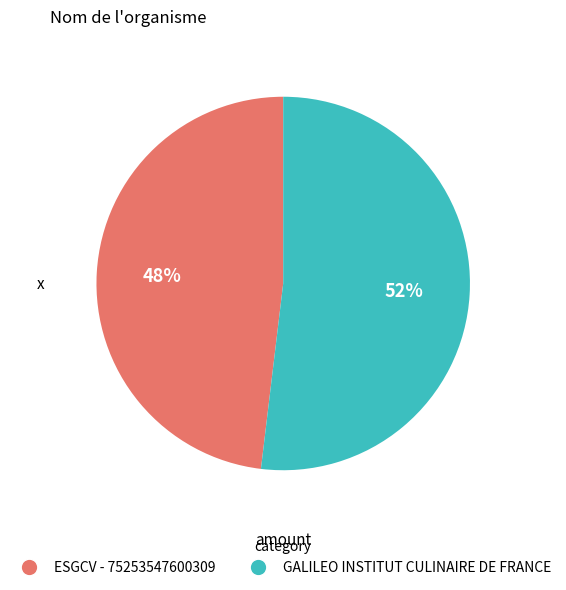

Approximately how many times larger is the value at GALILEO INSTITUT CULINAIRE DE FRANCE compared to ESGCV - 75253547600309?

1.1